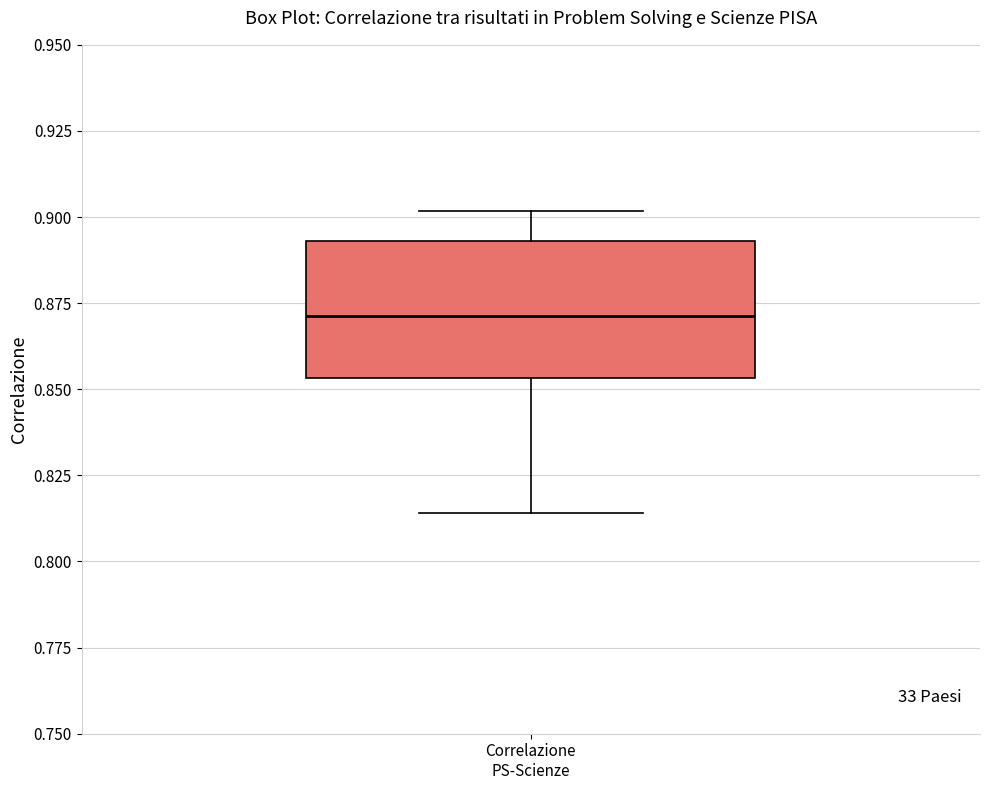

Read this box plot against the y-axis: the position of the median line, the range covered by the box, and the ends of both whiskers. The values are not printed on the chart, so give them approximately, as read against the axis.

median 0.870, box 0.855 to 0.895, whiskers 0.815 to 0.900